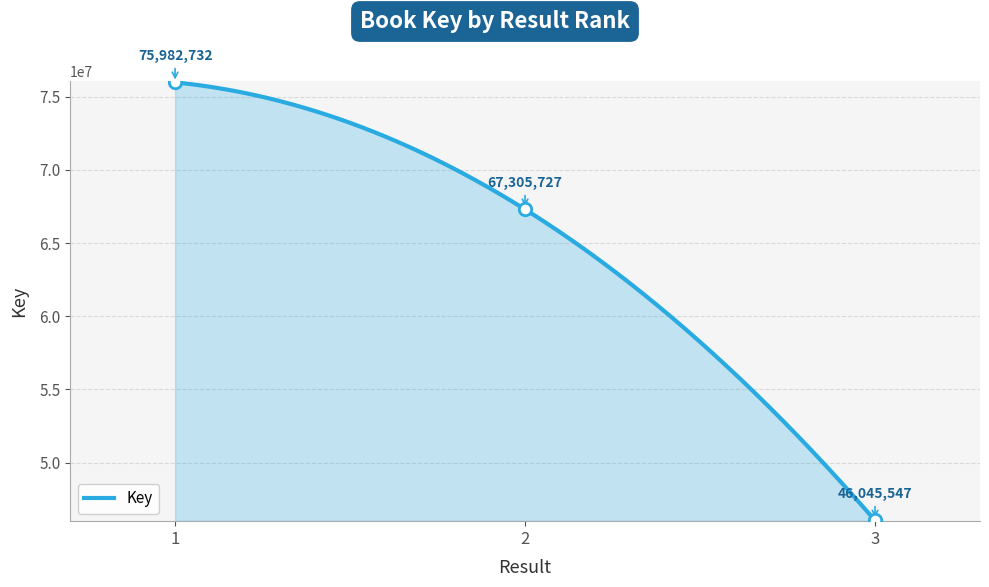

What is the ratio of the value at 3 to the value at 1?

0.6